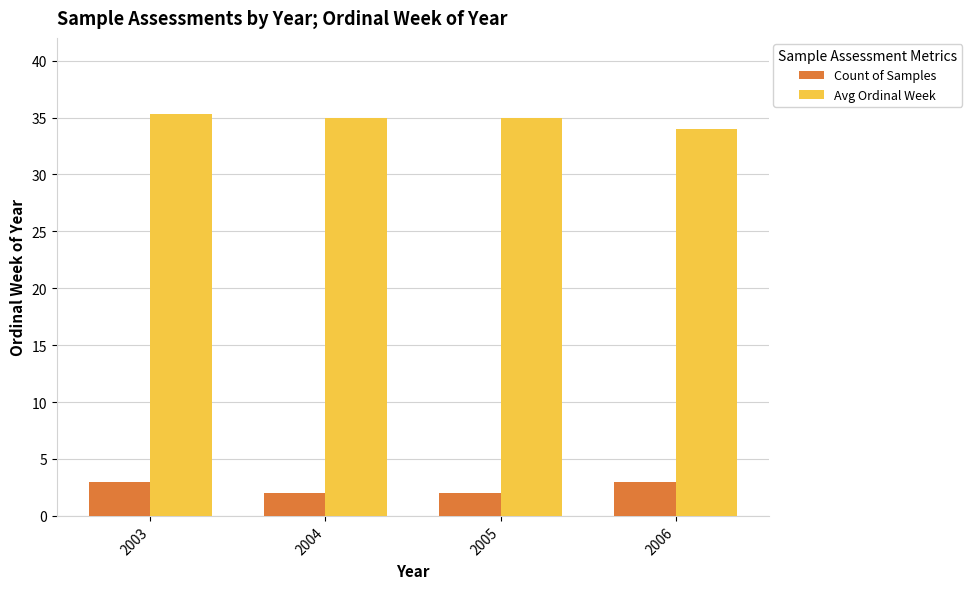

Rank the series at 2004 from highest to lowest value.

Avg Ordinal Week, Count of Samples